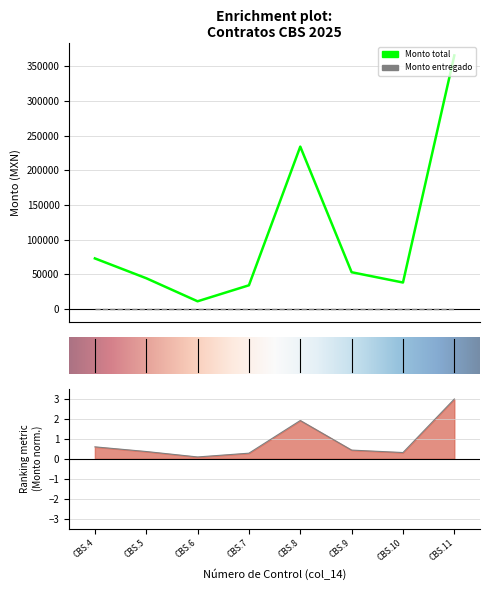

What is the greatest value displayed?

365310.8